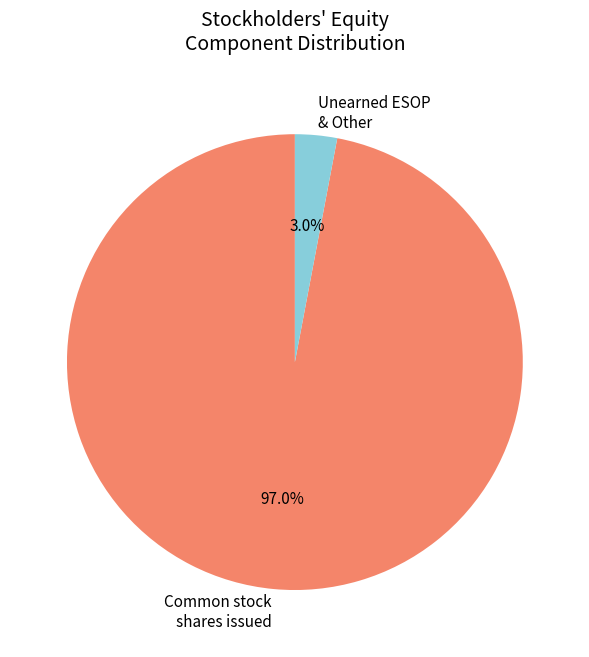

What is the total percentage of Unearned ESOP & Other and Common stock shares issued?

100.0%